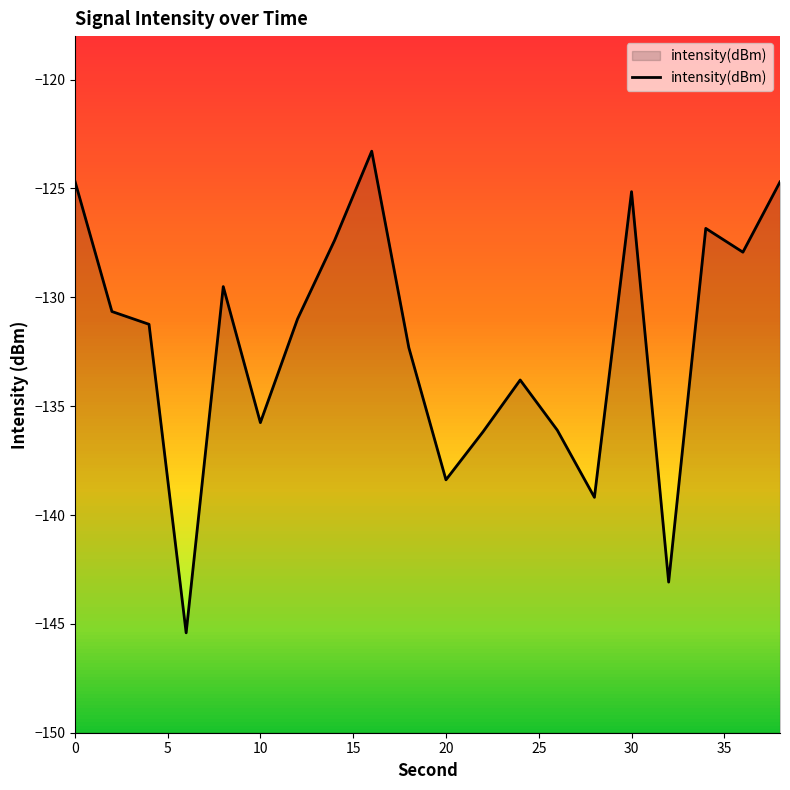

The chart shows a value of -163.6 at 0. True or false?

False